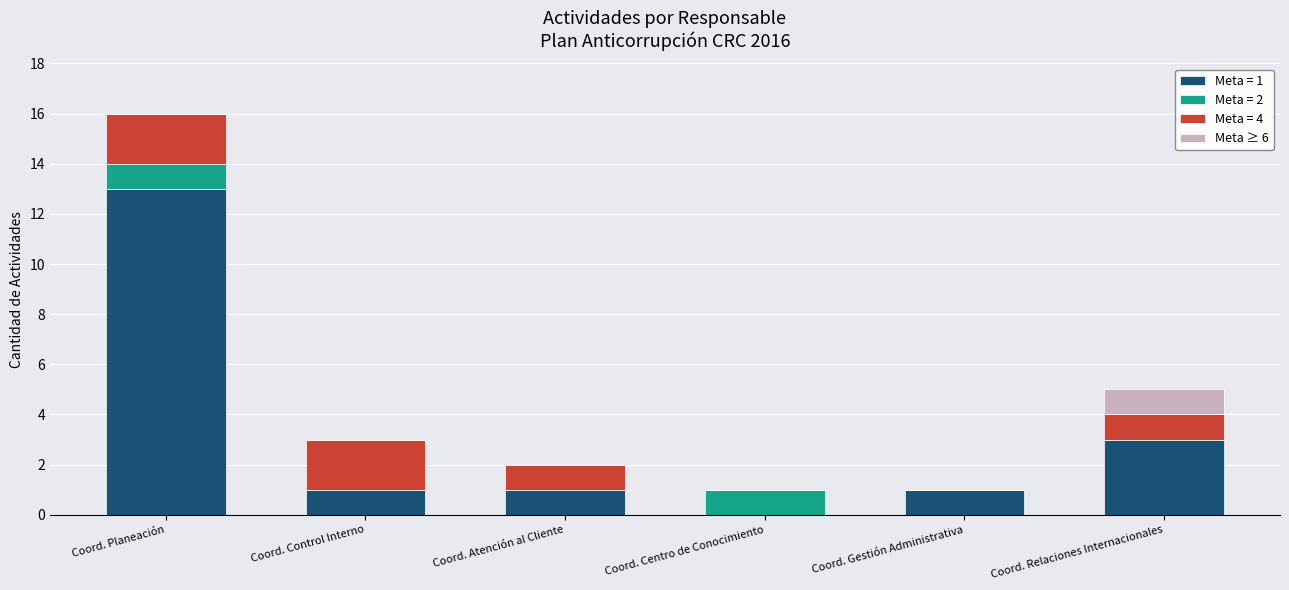

How many distinct data groups are displayed?

4